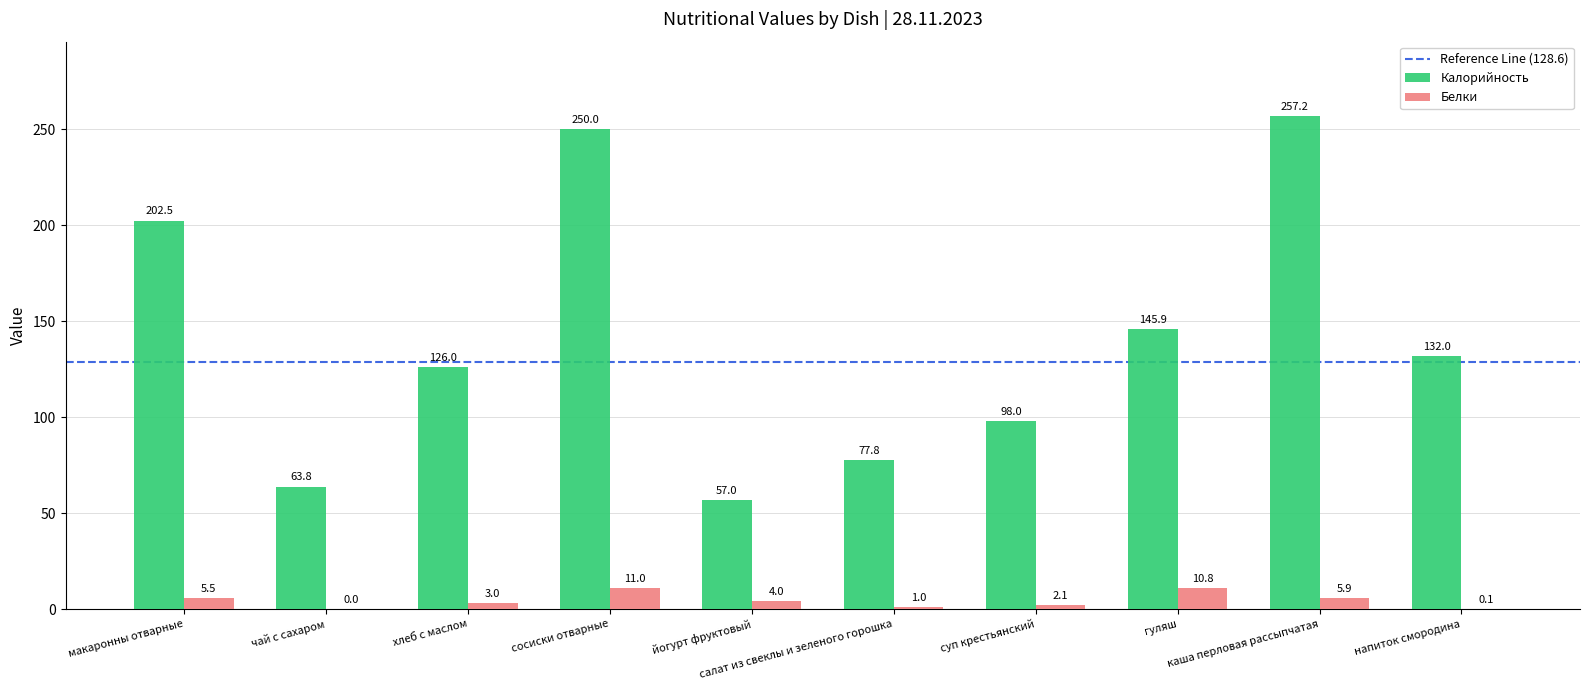

What is the spread (max minus min) of values at йогурт фруктовый?

53.0